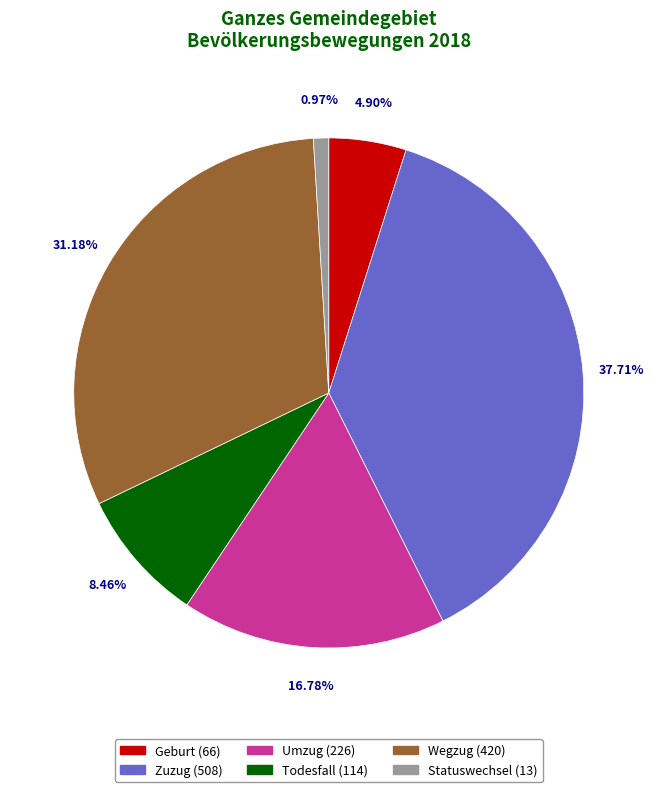

How much of the chart is everything except Todesfall?

91.5%